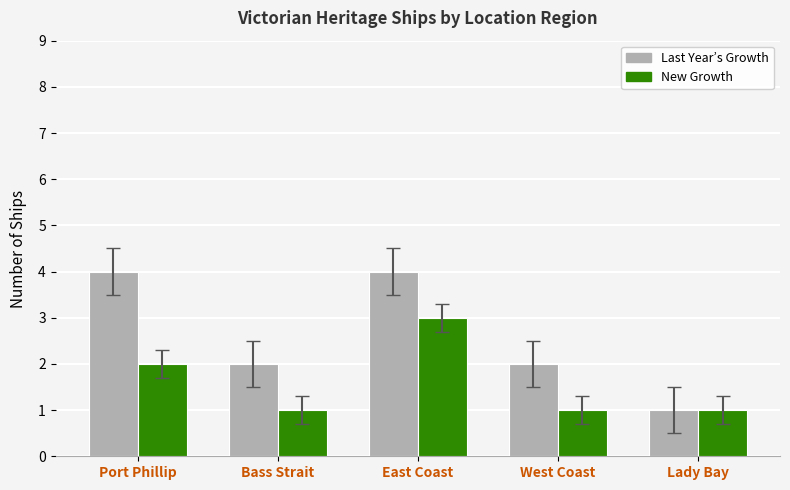

The Last Year’s Growth series shows 4 at East Coast. True or false?

True